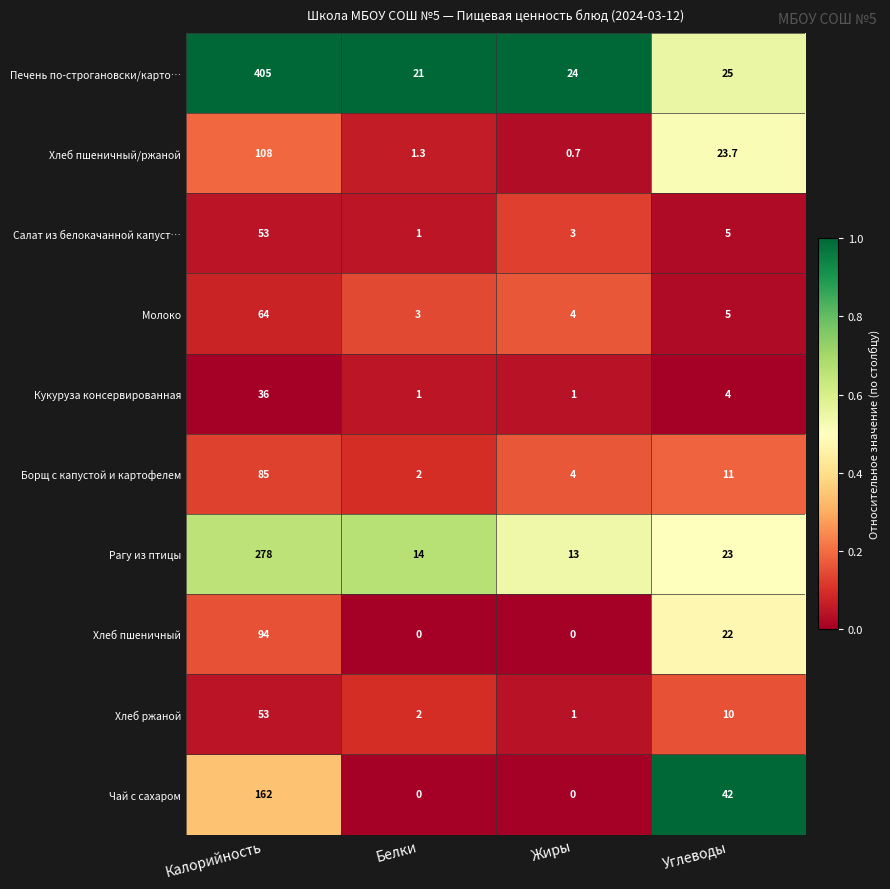

What is the difference between the highest and lowest values at Калорийность?

369.0